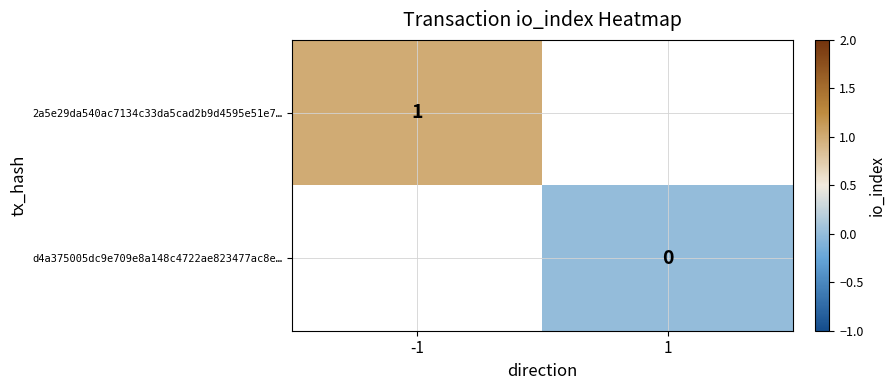

Between -1 and 1, which is larger?

1